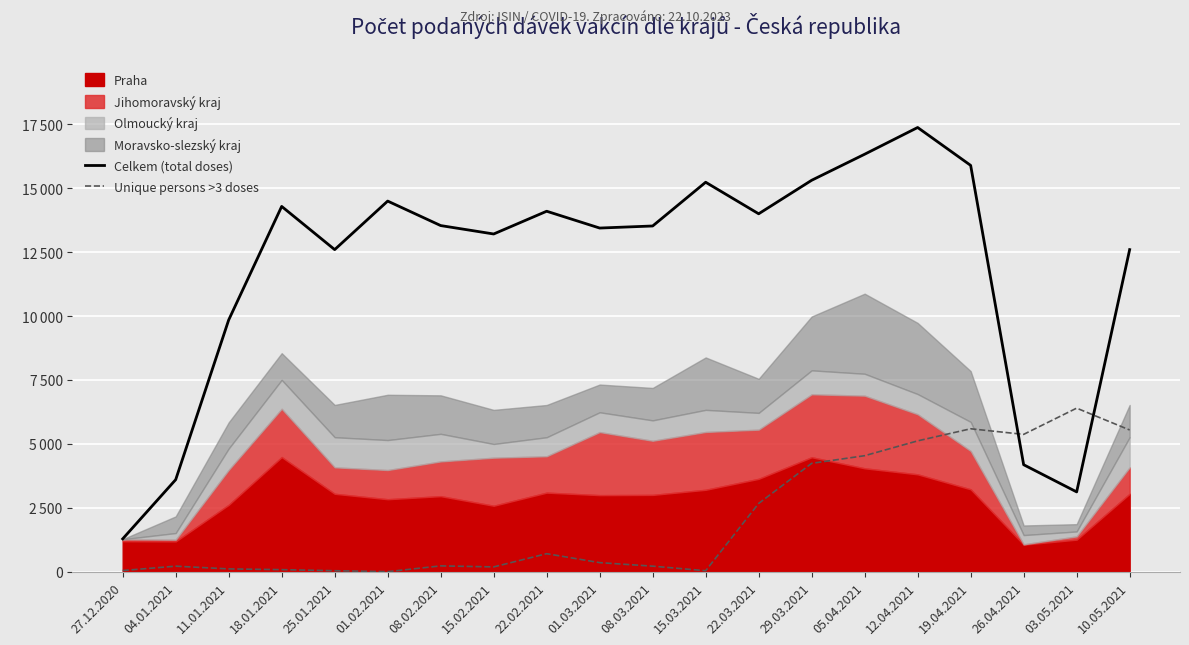

Where does the Unique persons >3 doses series first go above 355?

22.02.2021